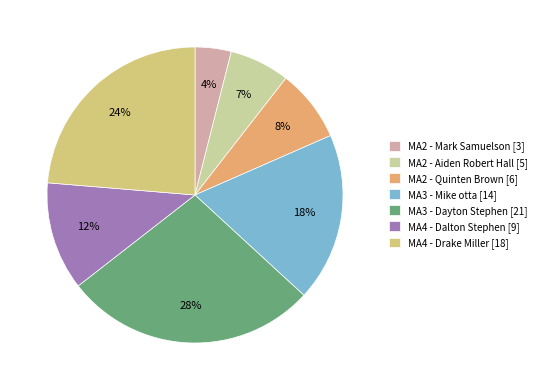

Approximately how many times larger is the value at MA3 - Dayton Stephen compared to MA2 - Mark Samuelson?

7.0